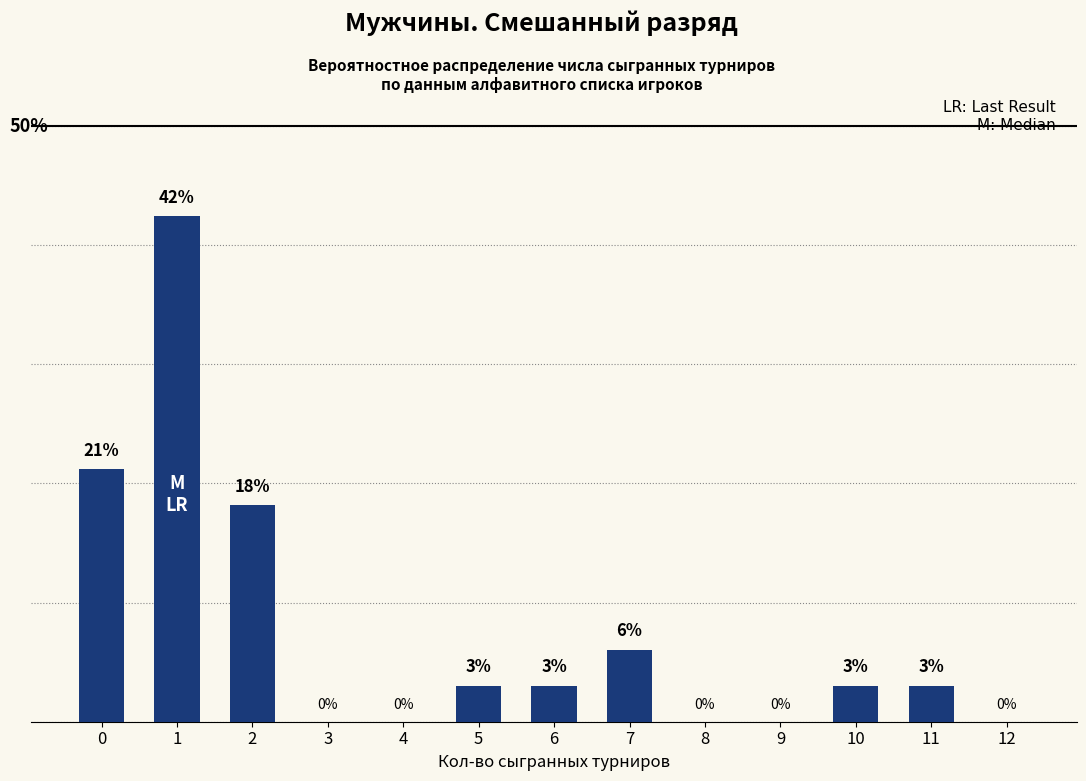

List the labels in order of value, smallest first.

3, 4, 8, 9, 12, 5, 6, 10, 11, 7, 2, 0, 1